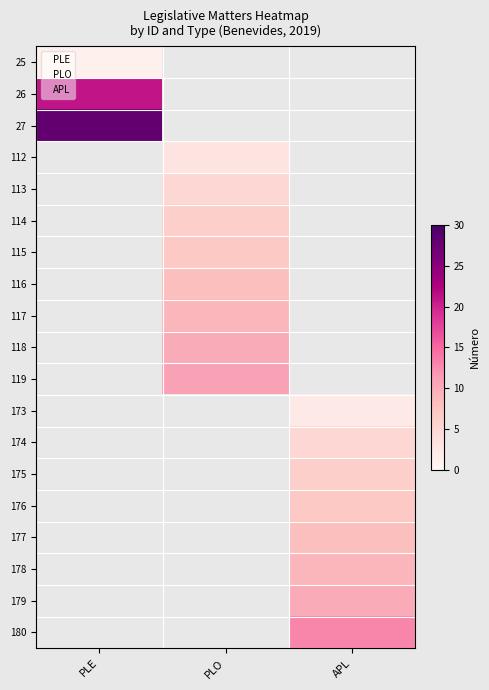

What is the difference between the PLO values at 9 and 0?

10